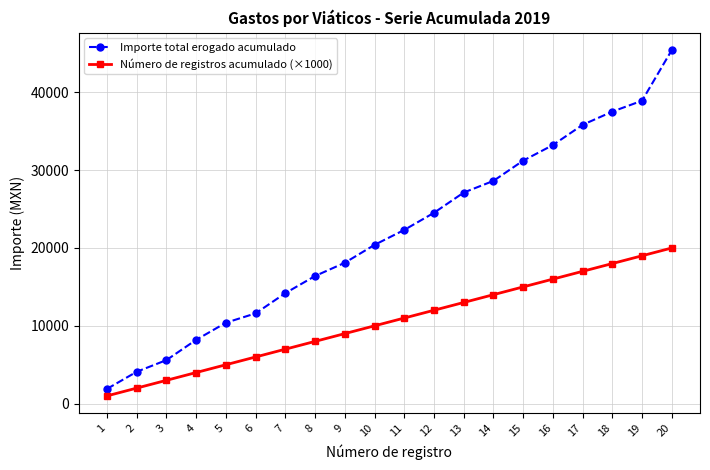

What is the total value across all series at 10?

30400